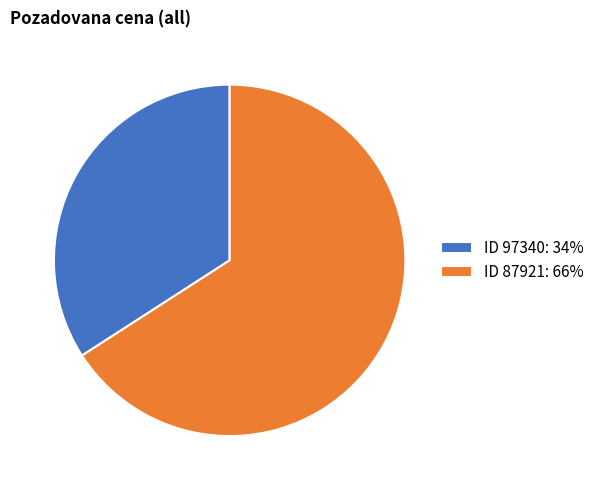

Is the sum of ID 87921: 66% and ID 97340: 34% greater than half?

Yes